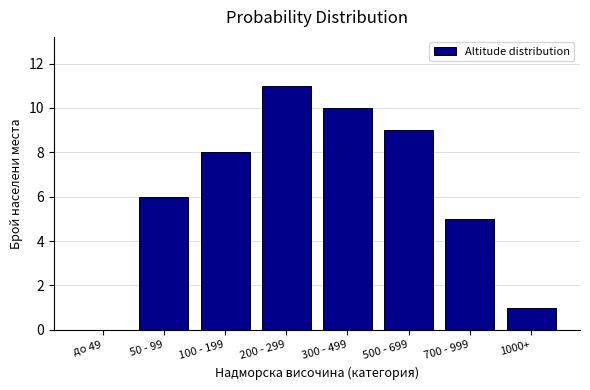

Reading right to left, list all the values displayed in this chart.

1000+=1	700 - 999=5	500 - 699=9	300 - 499=10	200 - 299=11	100 - 199=8	50 - 99=6	до 49=0